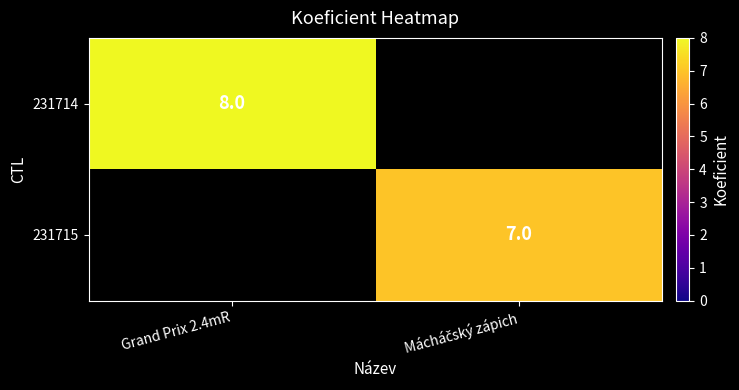

What is the total value across all series at Grand Prix 2.4mR?

8